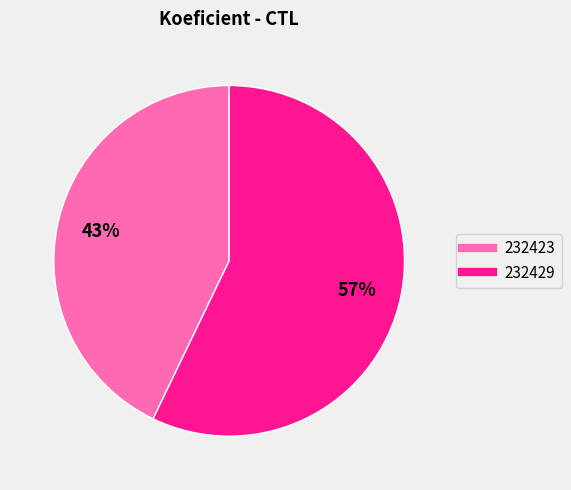

Is the sum of 232429 and 232423 greater than half?

Yes